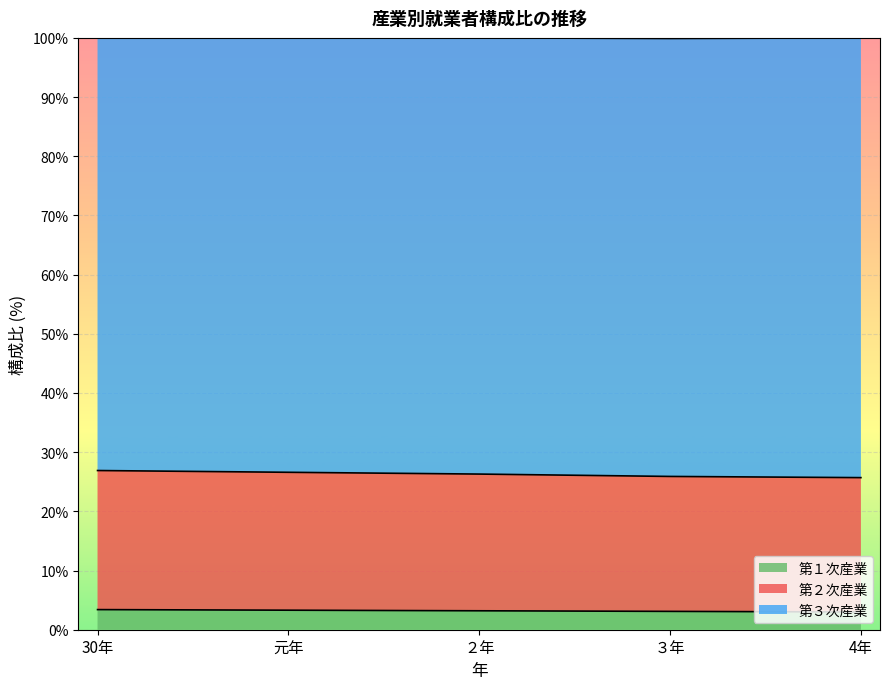

What is the average value of the 第１次産業 series?

3.2